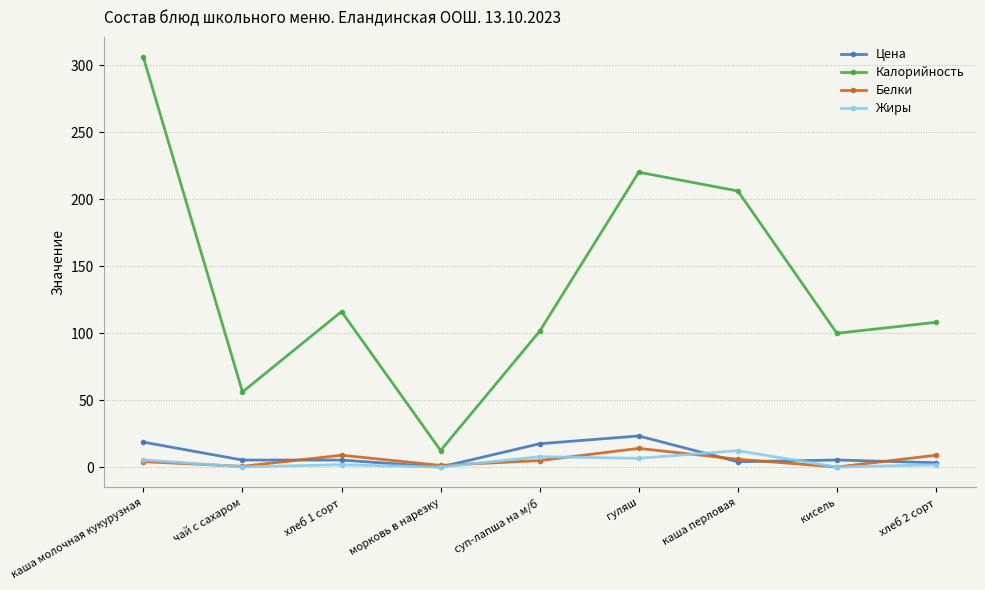

The Калорийность series shows 116.0 at хлеб 1 сорт. True or false?

True